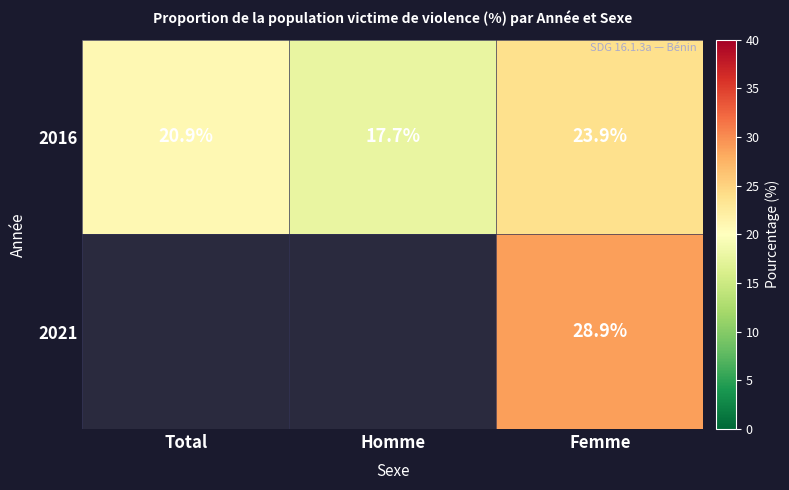

List the labels in order of 2016 value, smallest first.

Homme, Total, Femme